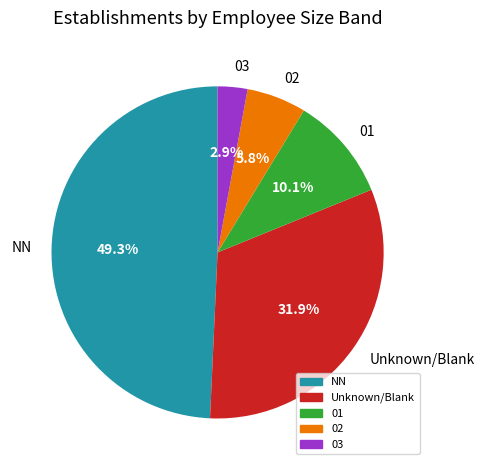

Does NN account for over 50% of the chart?

No